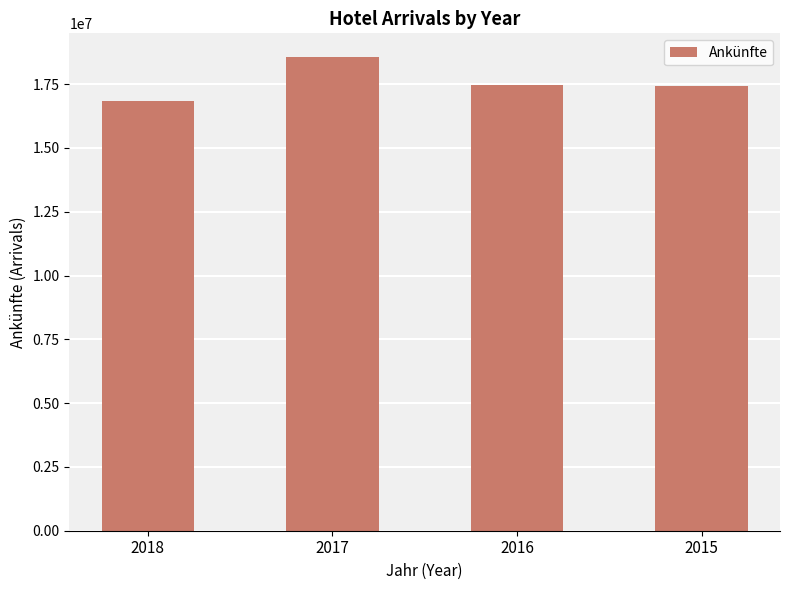

The chart shows a value of 32509763 at 2017. True or false?

False